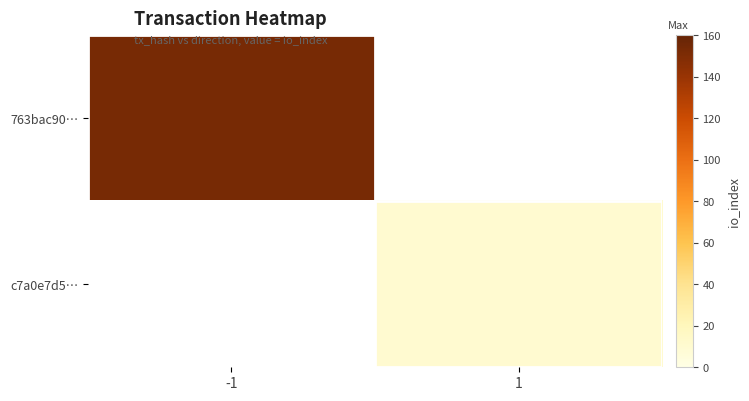

Which series has the largest range (max minus min)?

763bac90…